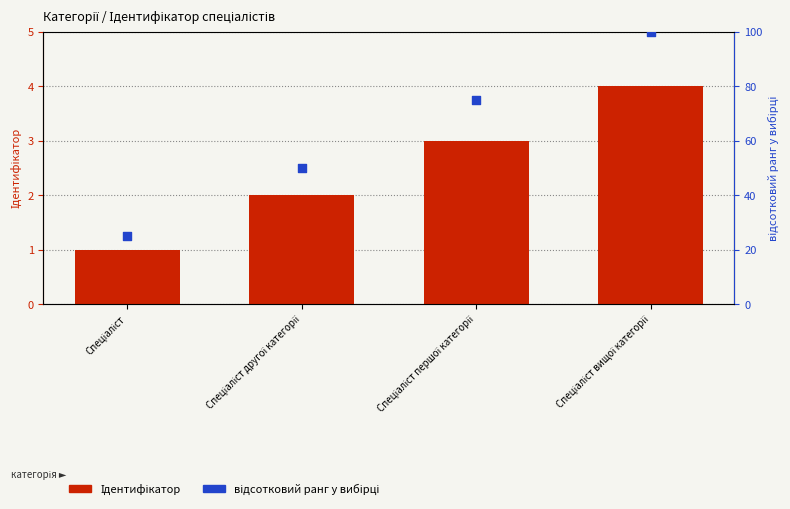

Which series contains the lowest Y value?

Ідентифікатор